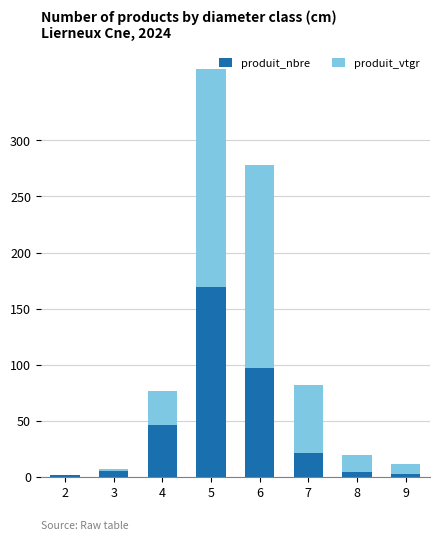

At which category is the sum across all series the highest?

5